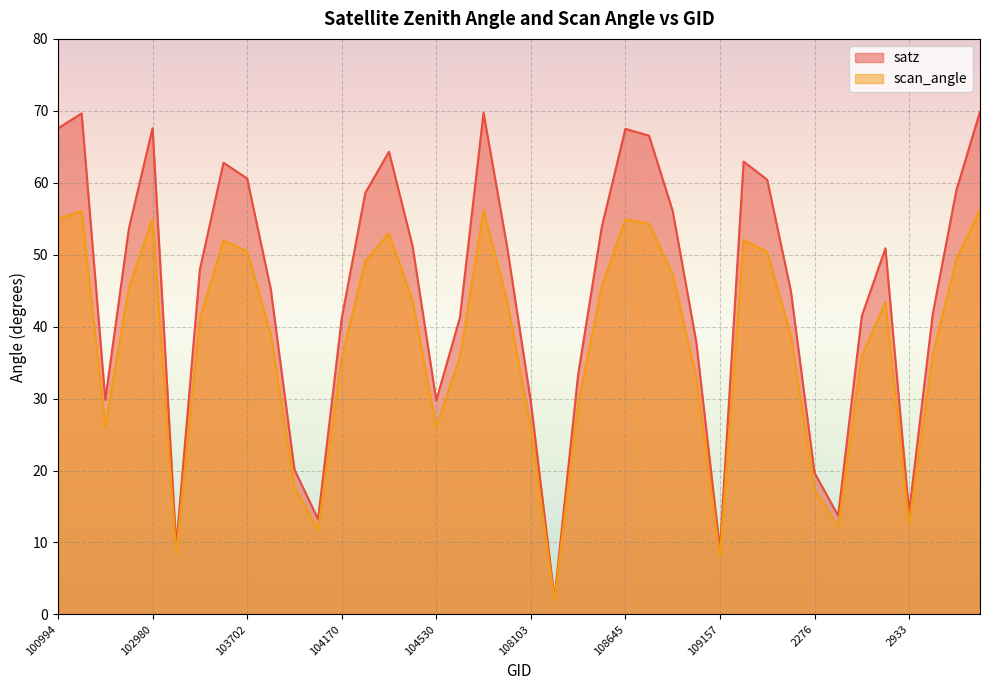

Which series has the largest total across all categories?

satz